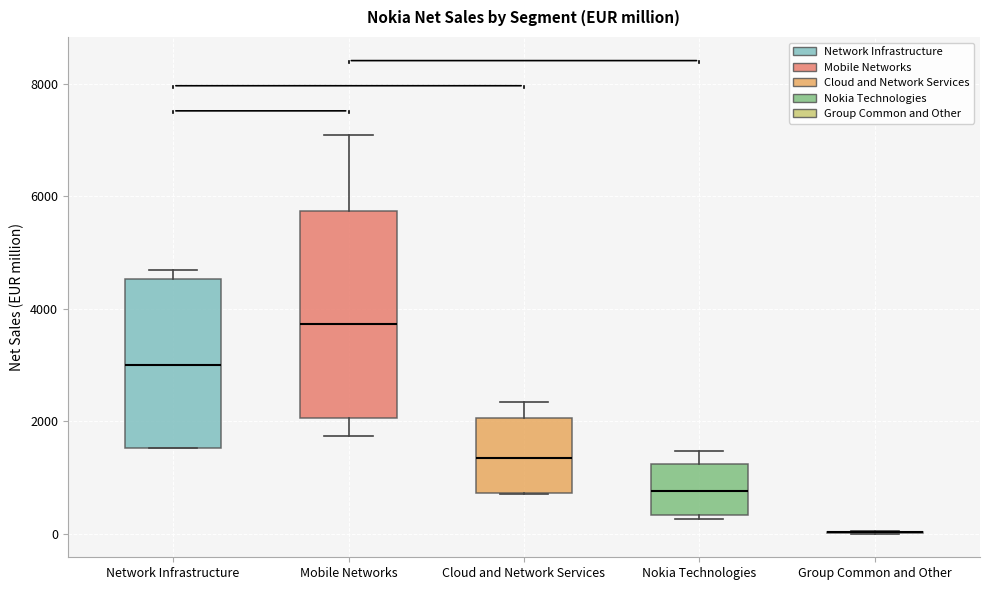

Which box is the tallest, from its lower edge to its upper edge?

Mobile Networks